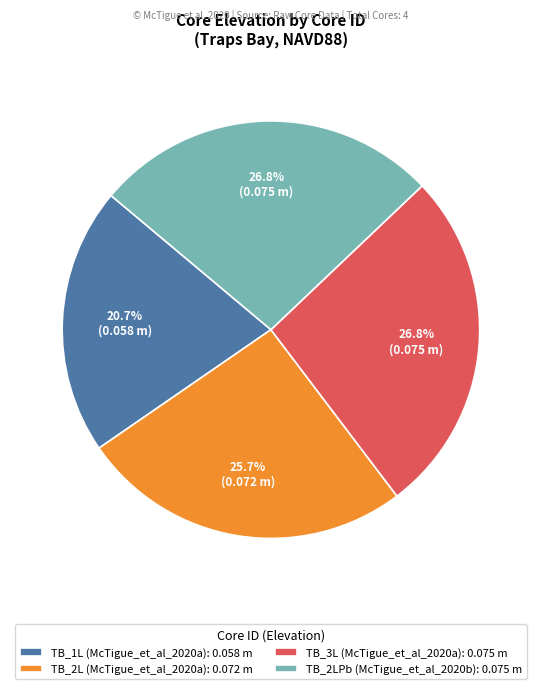

To the nearest percent, what is the average slice percentage?

25%